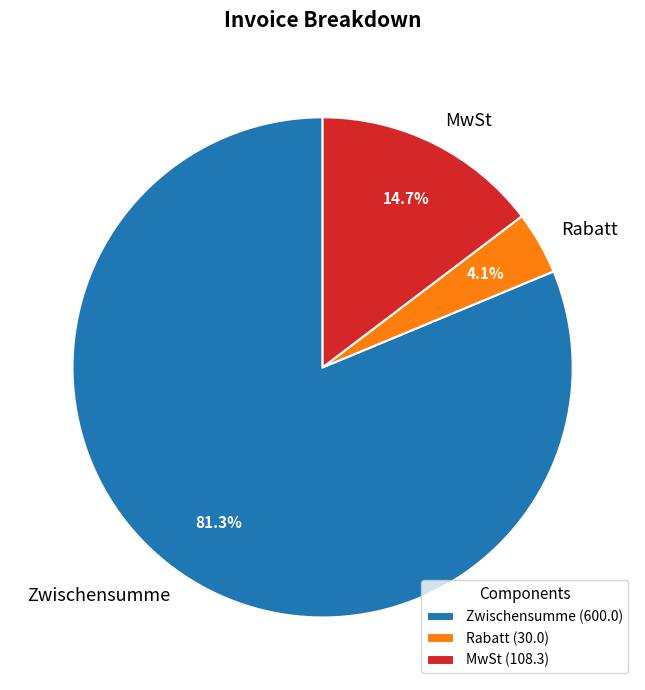

Is there a majority slice in this chart?

Yes